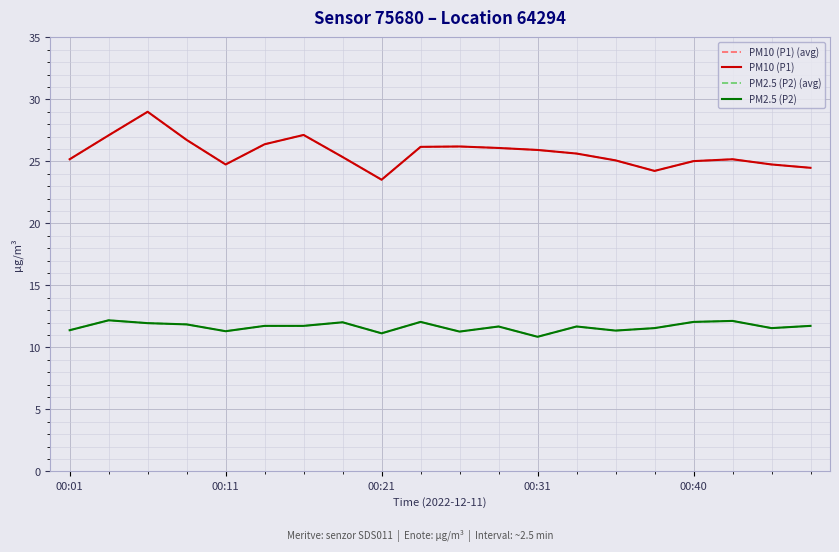

True or false: PM2.5 (P2) (avg) has more than 2 points higher than both neighbors.

True